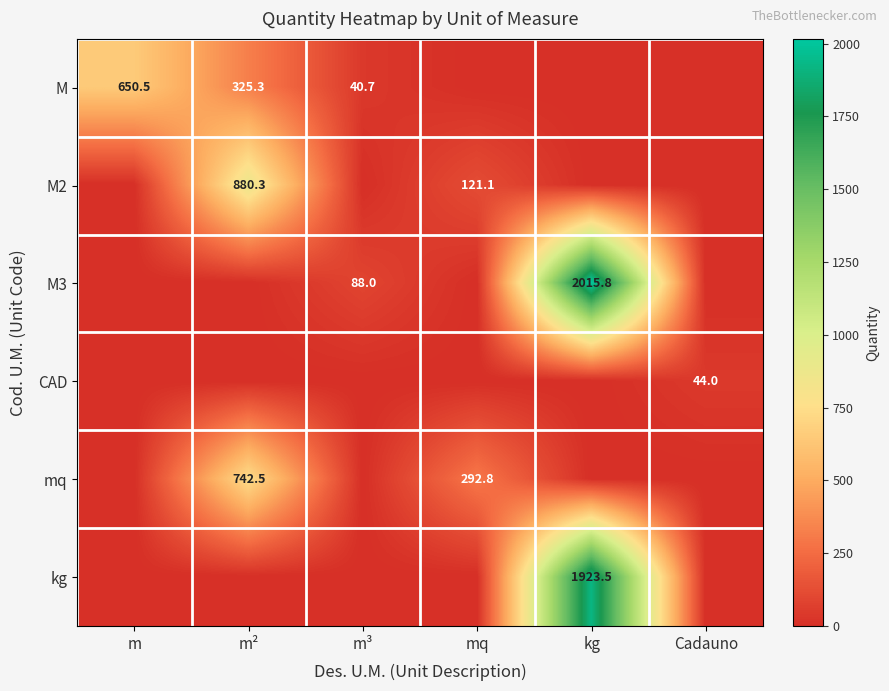

What is the sum of all M2 values?

1001.4